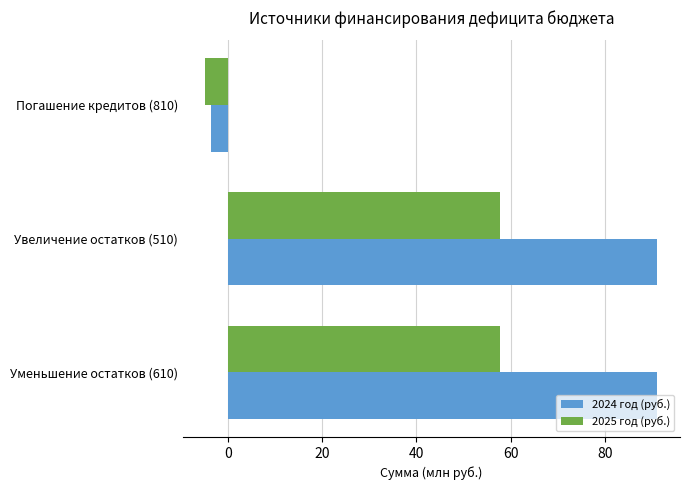

How many series are shown in this chart?

2